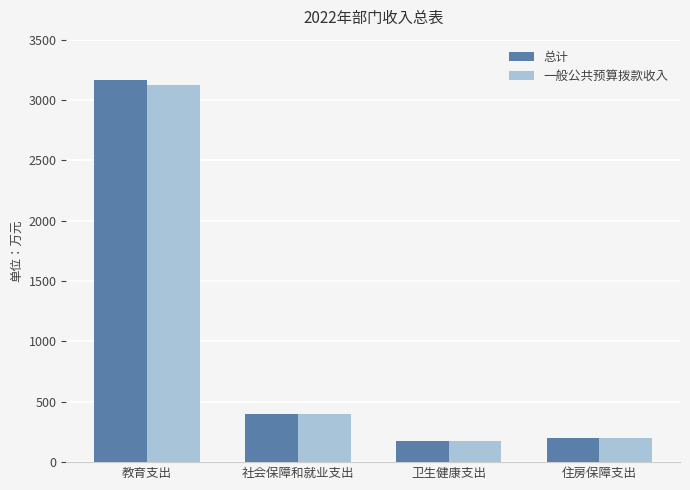

Rank the series by their maximum value, from lowest to highest.

一般公共预算拨款收入, 总计